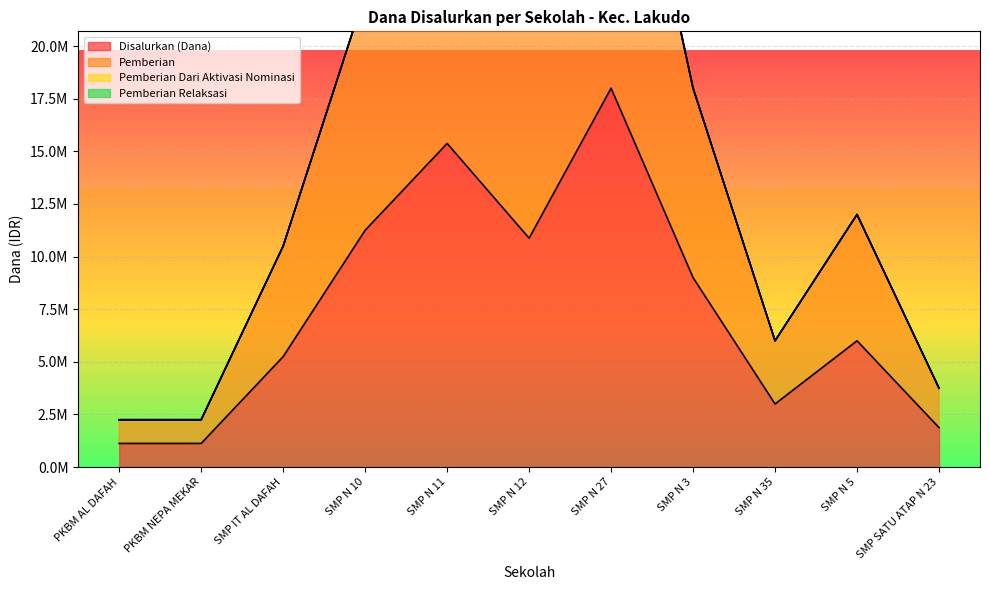

Which series has the widest spread of values?

Pemberian